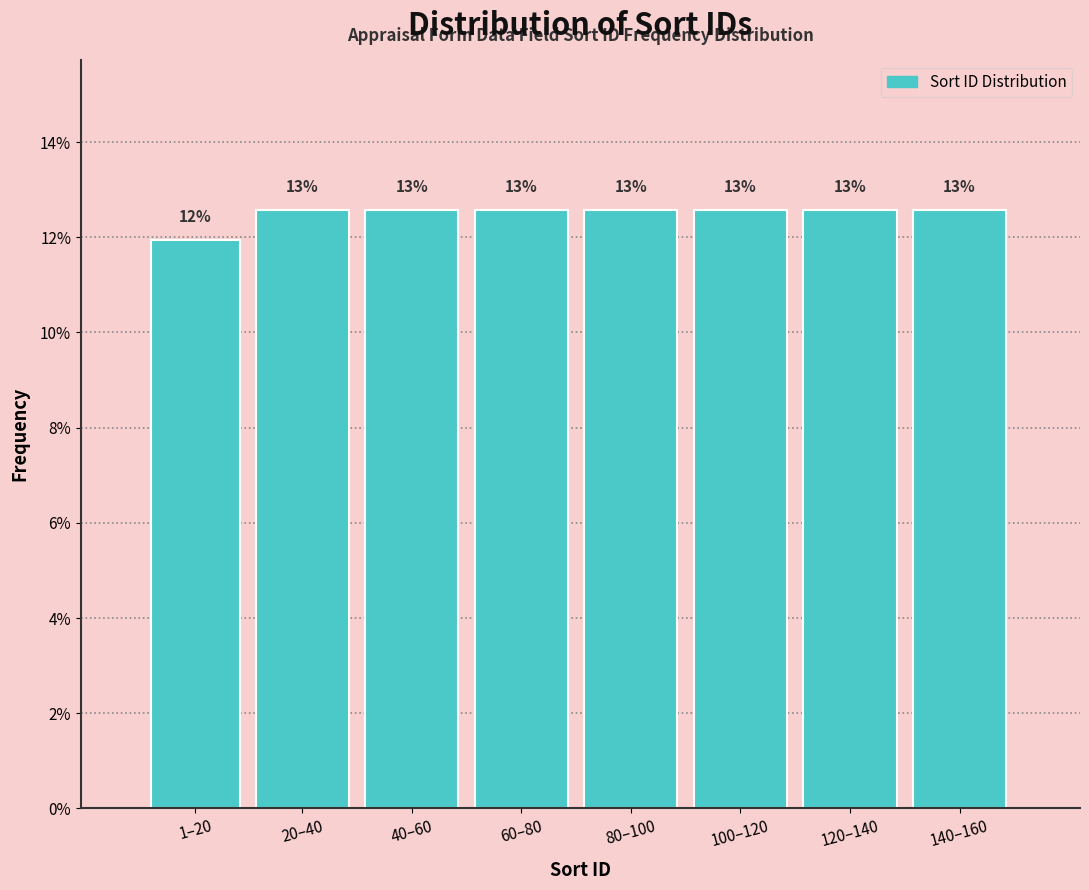

Does the chart contain any negative values?

No